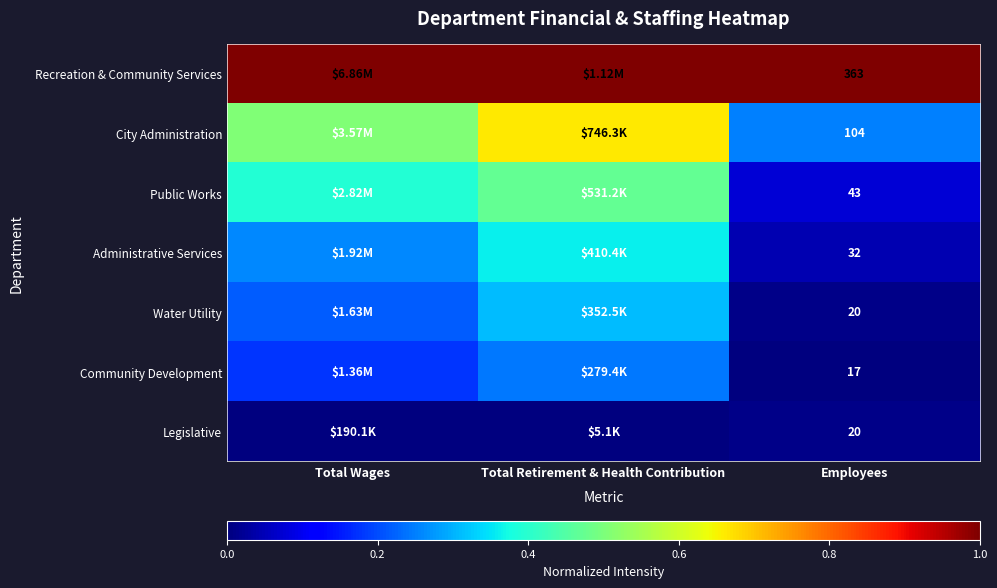

List the series in order of their peak value, lowest first.

Legislative, Community Development, Water Utility, Administrative Services, Public Works, City Administration, Recreation & Community Services